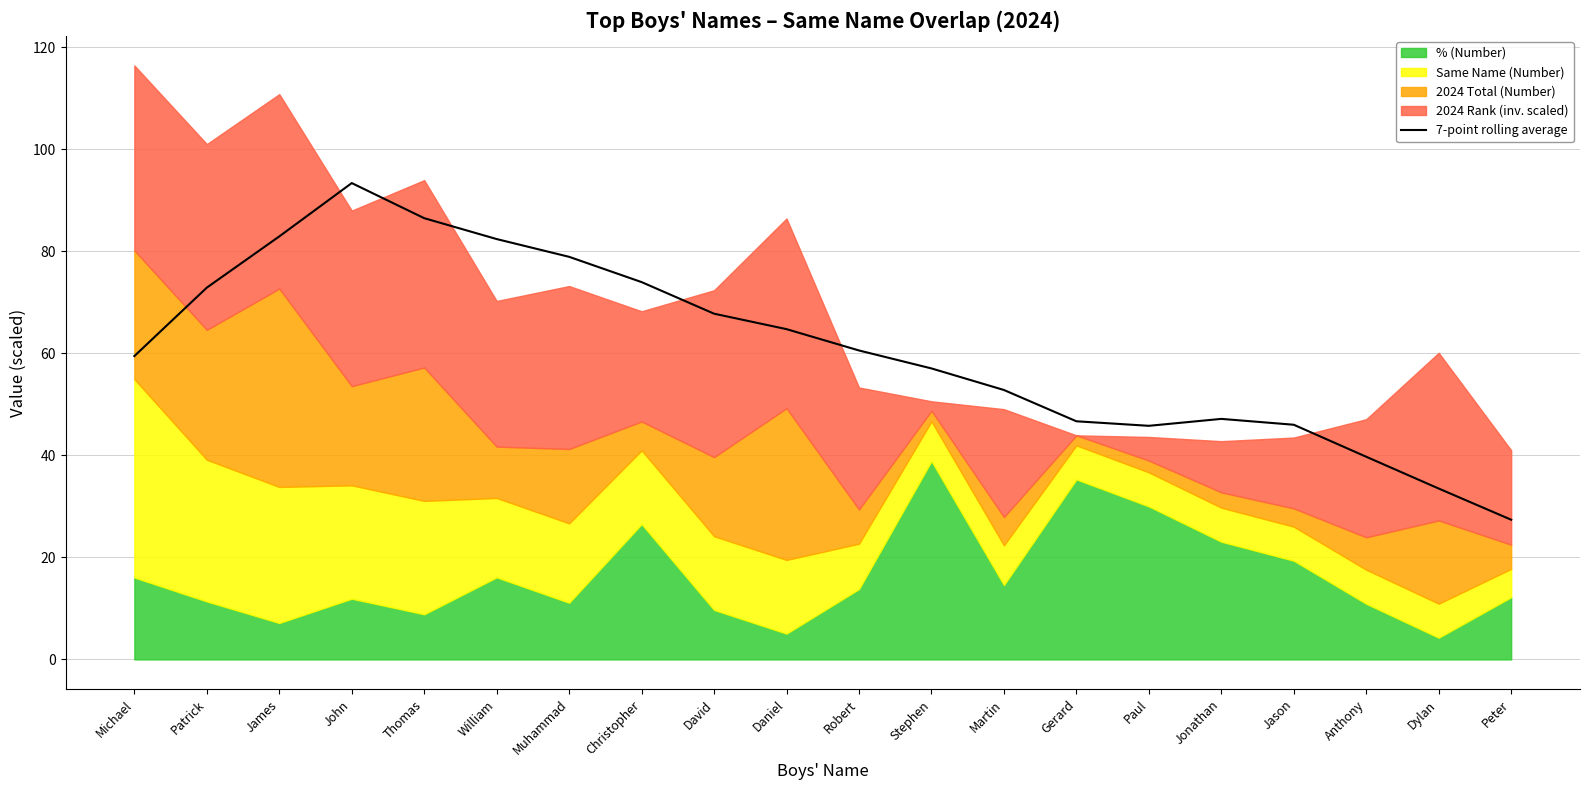

Does the chart display data point markers on the line(s)?

No